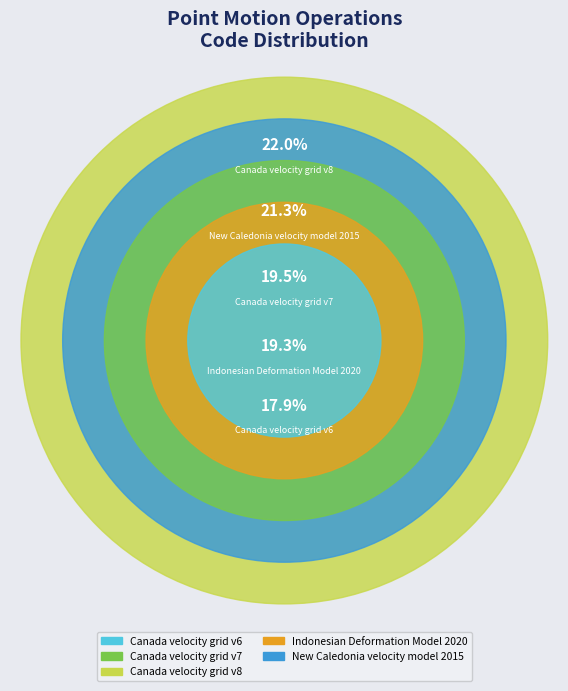

Rank the categories by value from highest to lowest.

Canada velocity grid v8, New Caledonia velocity model 2015, Canada velocity grid v7, Indonesian Deformation Model 2020, Canada velocity grid v6